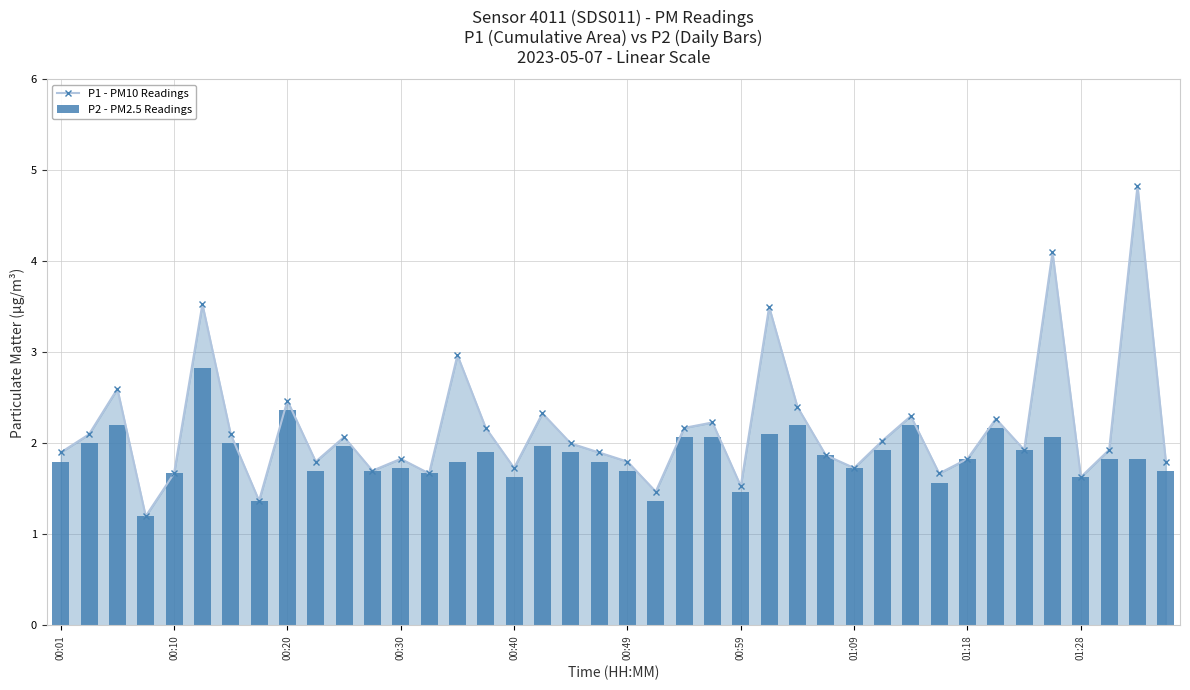

List the series in order of their overall mean, highest first.

P1 - PM10 Readings, P2 - PM2.5 Readings